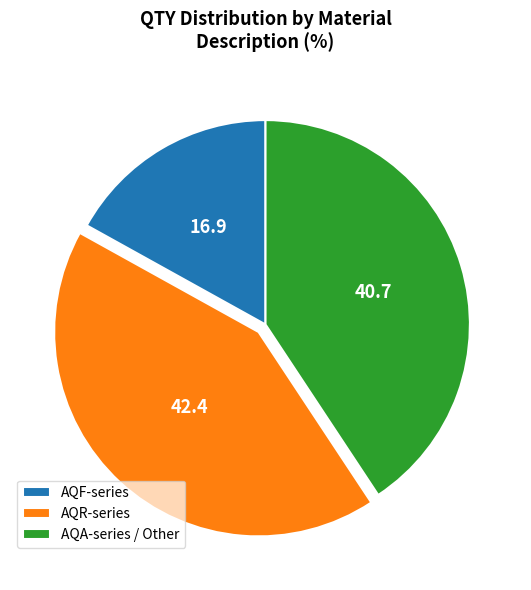

What is the ratio of the value at AQR-series to the value at AQF-series?

2.5